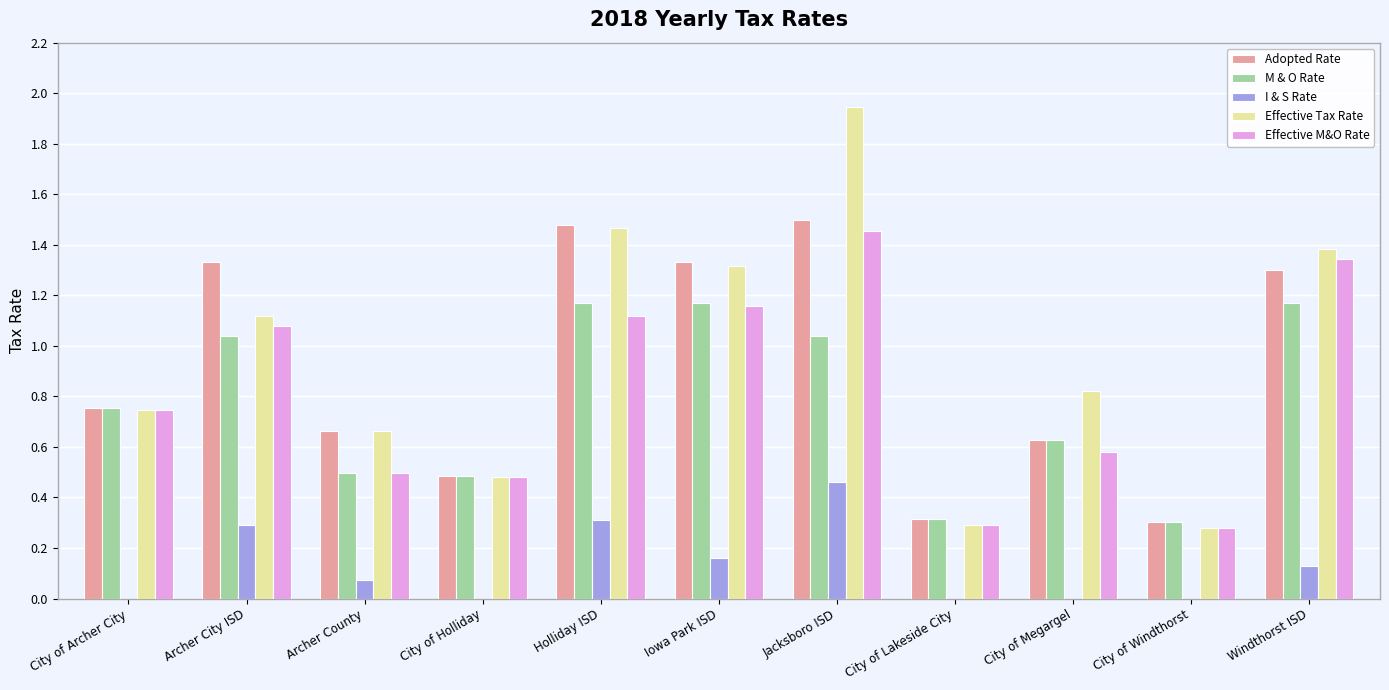

How many groups of bars are there?

11